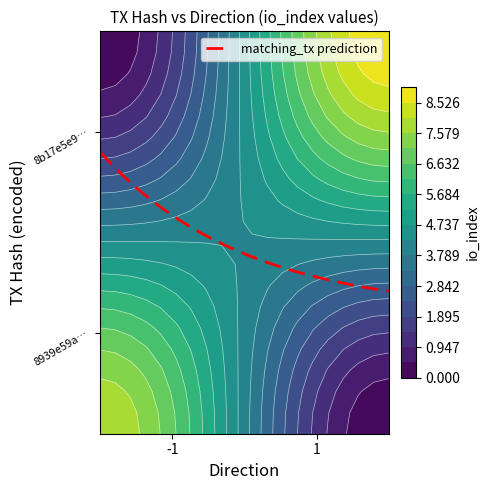

List the series in order of their overall mean, highest first.

8b17e5e91e1e96586cb10b9b44f621e87d480de, 8939e59a1d82364534bd69025b214308df23973